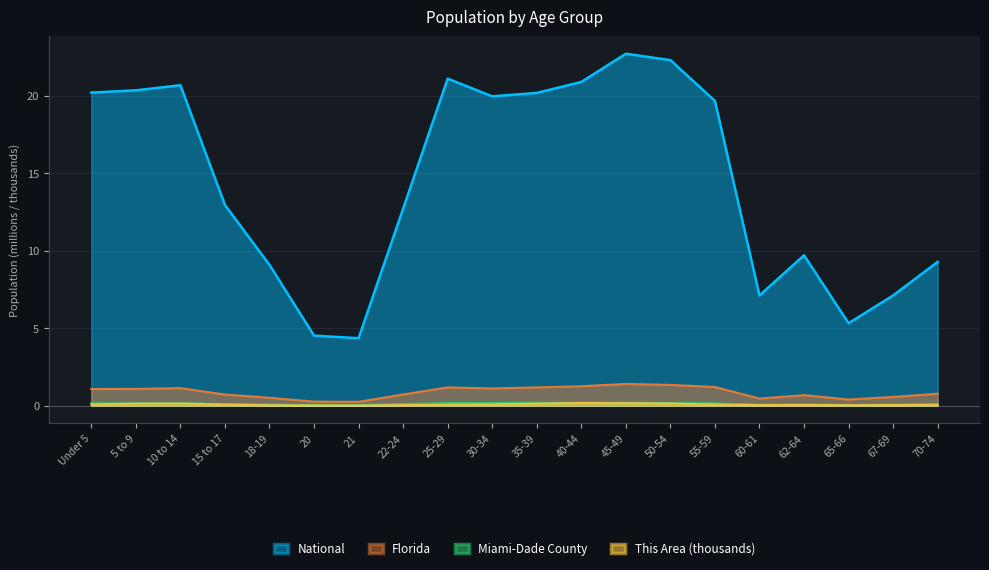

The Florida series shows 0.2 at 18-19. True or false?

False